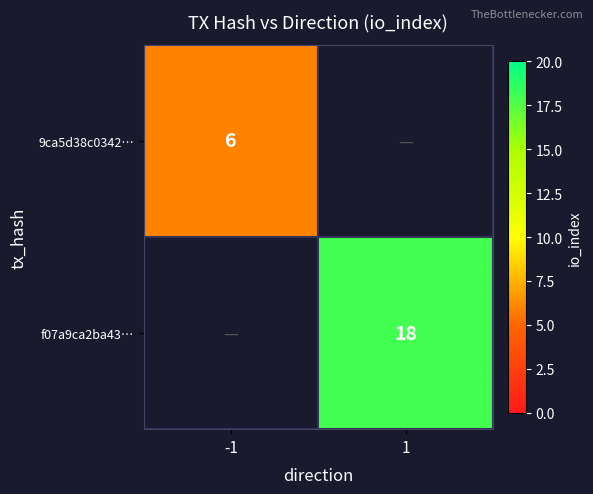

At which category does the chart reach its peak across all series?

1